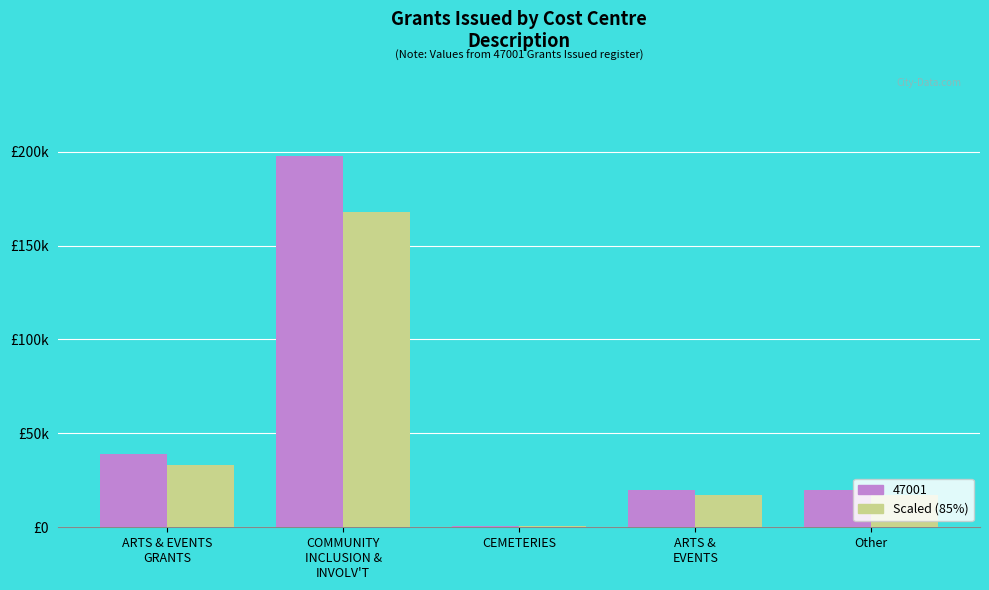

Count the number of categories in the chart.

5